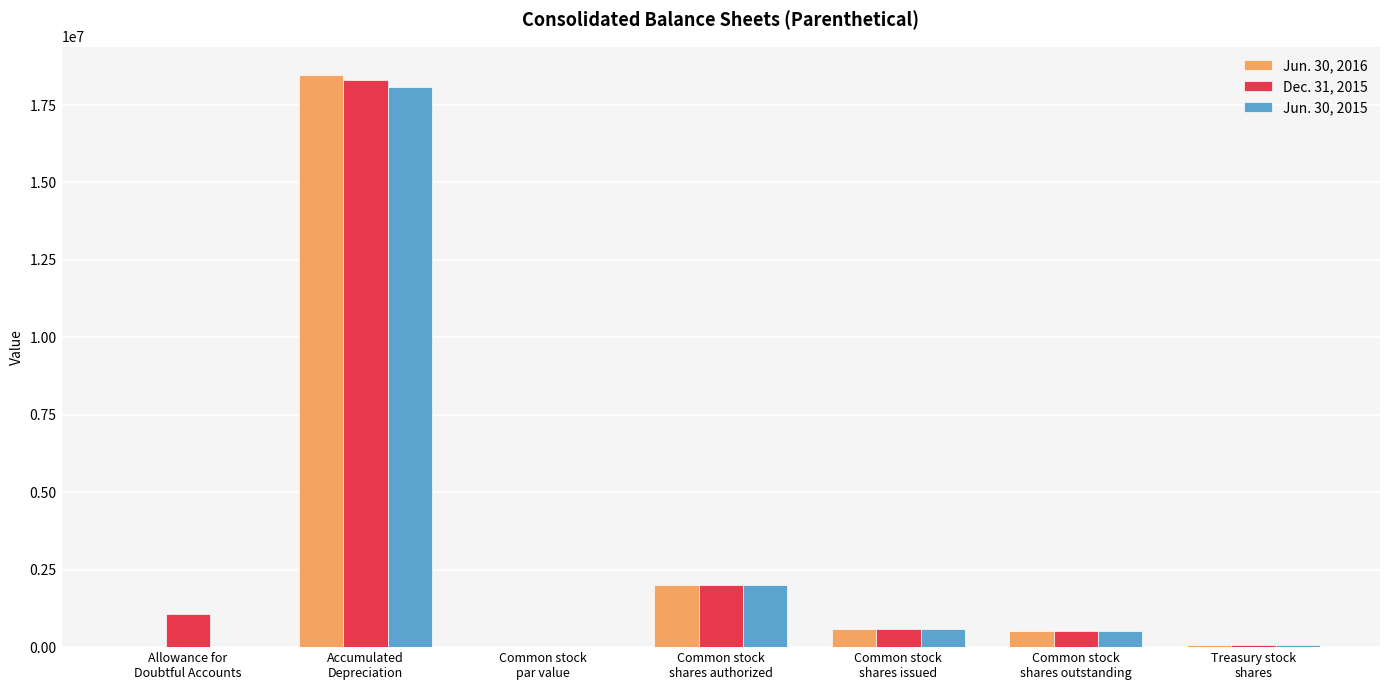

What is the greatest value displayed?

18461580.0